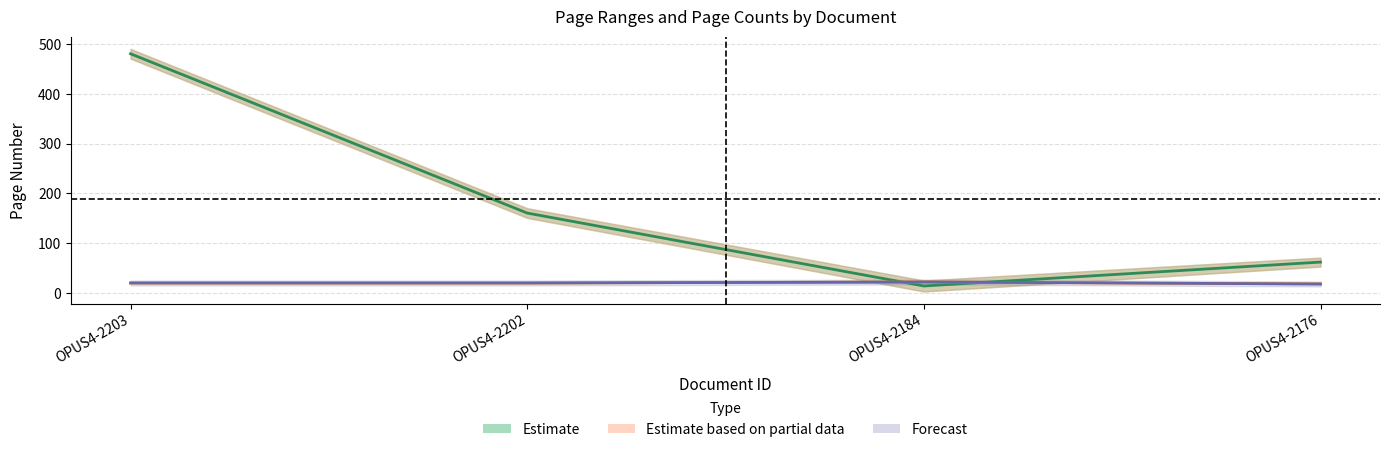

Where is the first local maximum for Estimate based on partial data (Page Count band)?

OPUS4-2184